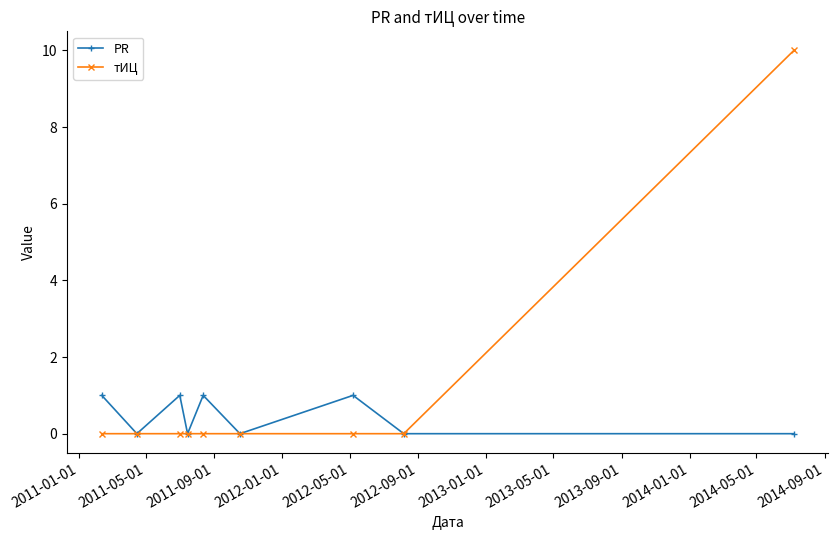

What is the maximum value shown in the chart?

10